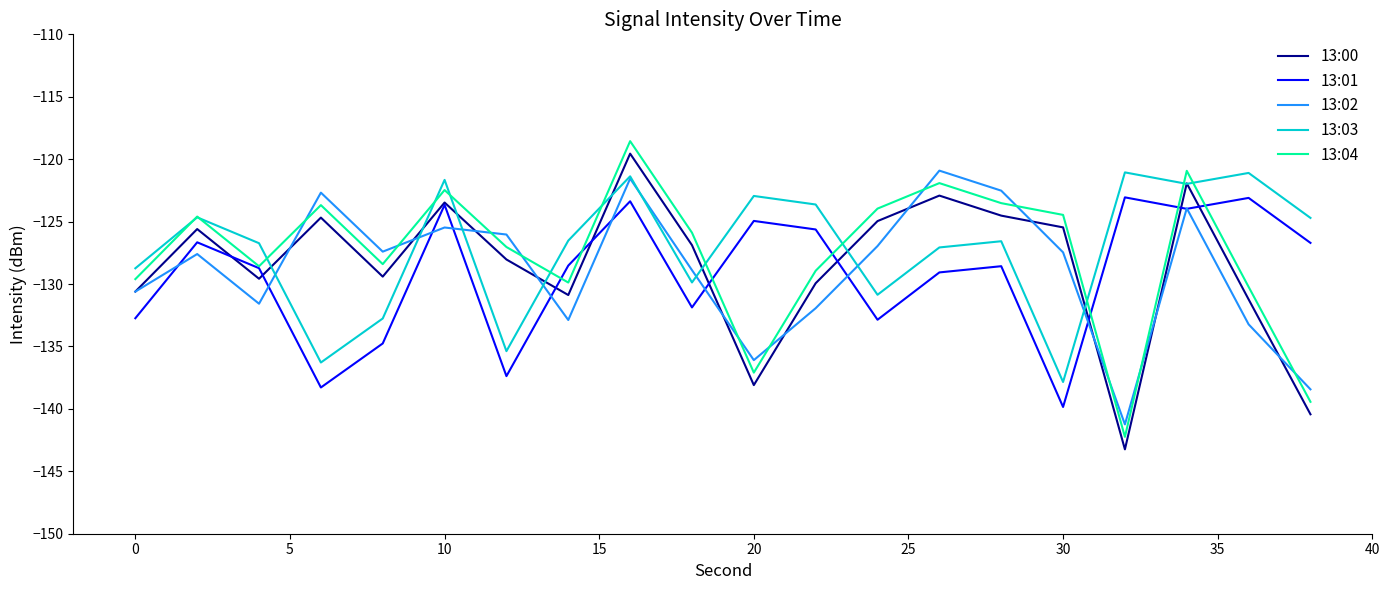

What is the highest value of the 13:00 series?

-119.6